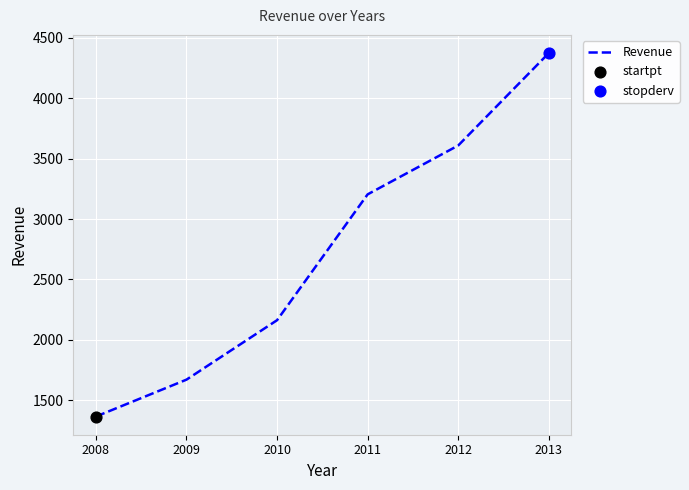

What is the ratio of the value at 2011 to the value at 2013?

0.7